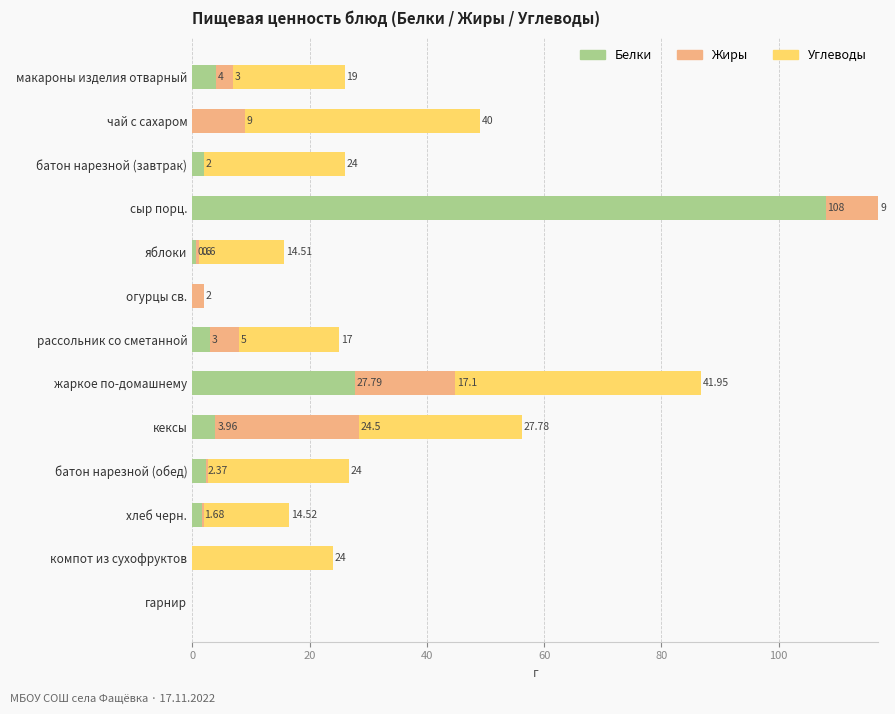

Which category has the highest value in the Белки series?

сыр порц.